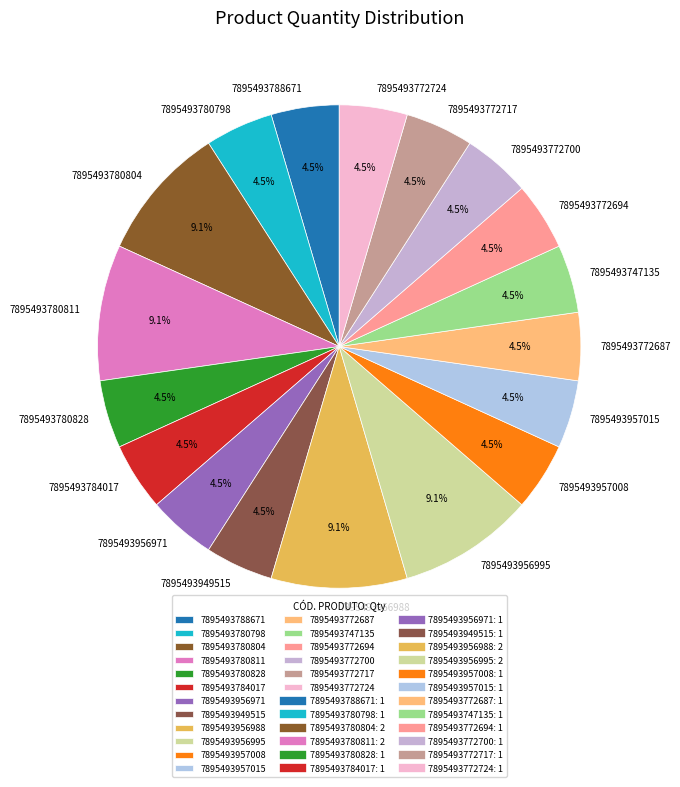

To the nearest percent, what is the average slice percentage?

6%